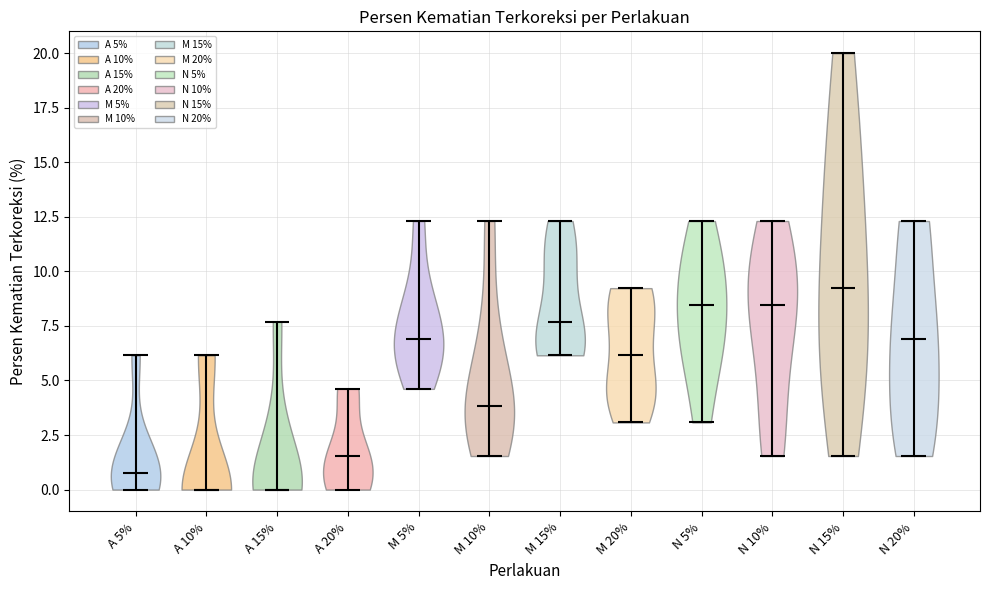

Reading left to right, read every violin against the y-axis: where its median line is, and the lowest and highest points it reaches. The values are not printed on the chart, so give them approximately, as read against the axis.

A 5%: median line 1.0, lowest point 0.0, highest point 6.0
A 10%: median line 0.0, lowest point 0.0, highest point 6.0
A 15%: median line 0.0, lowest point 0.0, highest point 7.5
A 20%: median line 1.5, lowest point 0.0, highest point 4.5
M 5%: median line 7.0, lowest point 4.5, highest point 12.5
M 10%: median line 4.0, lowest point 1.5, highest point 12.5
M 15%: median line 7.5, lowest point 6.0, highest point 12.5
M 20%: median line 6.0, lowest point 3.0, highest point 9.0
N 5%: median line 8.5, lowest point 3.0, highest point 12.5
N 10%: median line 8.5, lowest point 1.5, highest point 12.5
N 15%: median line 9.0, lowest point 1.5, highest point 20.0
N 20%: median line 7.0, lowest point 1.5, highest point 12.5